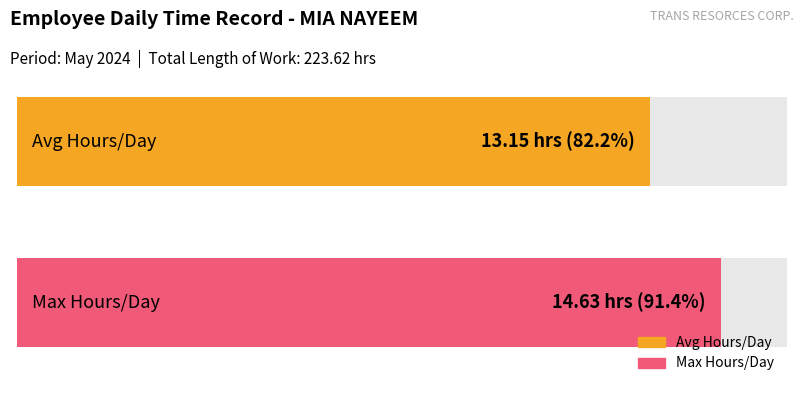

The value at May 8 is 23.9. True or false?

False